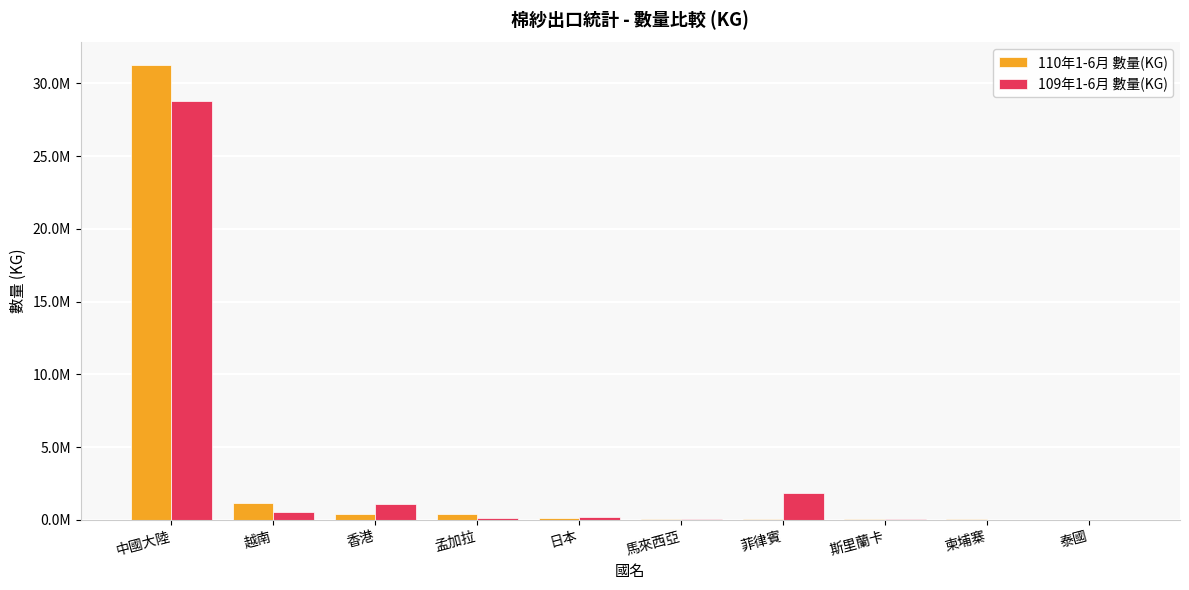

What position from the right is 香港?

8